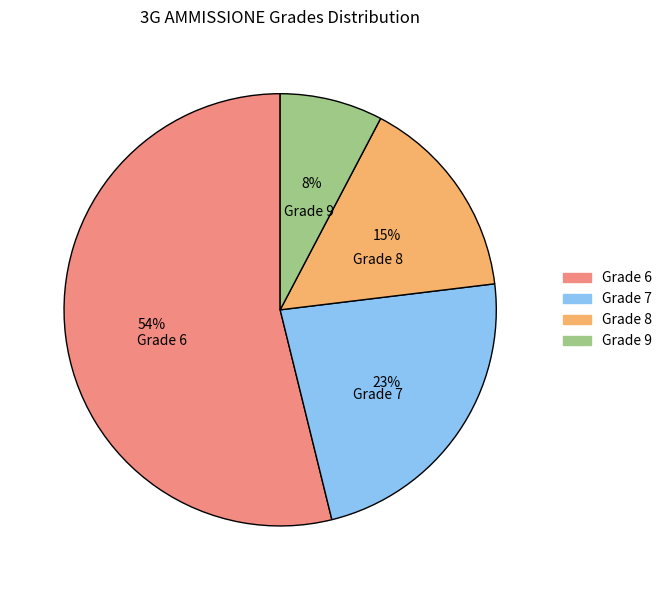

Which category accounts for the majority?

Grade 6